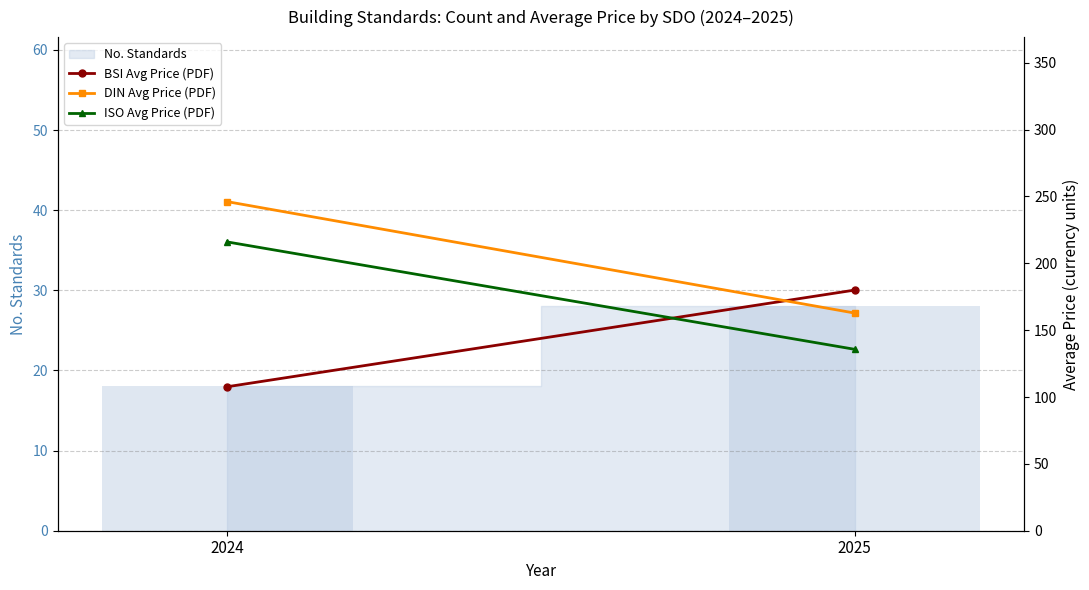

What is the average value of the ISO Avg Price (PDF) series?

175.8